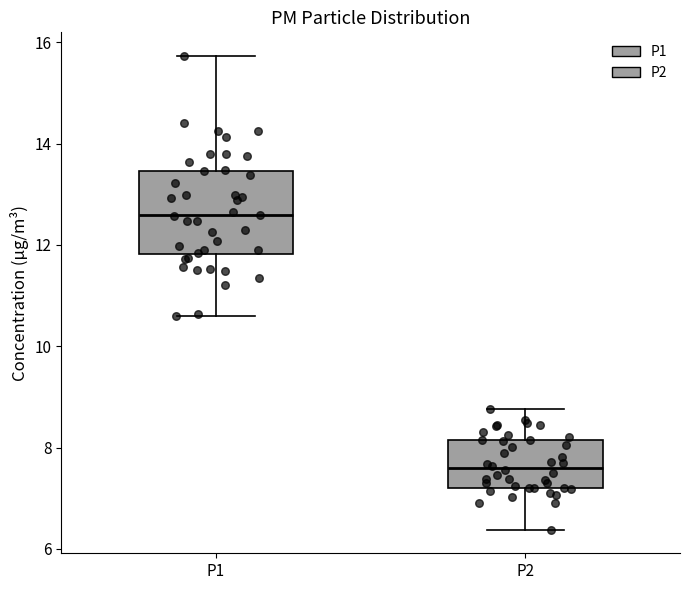

Which box's median line is the highest?

P1